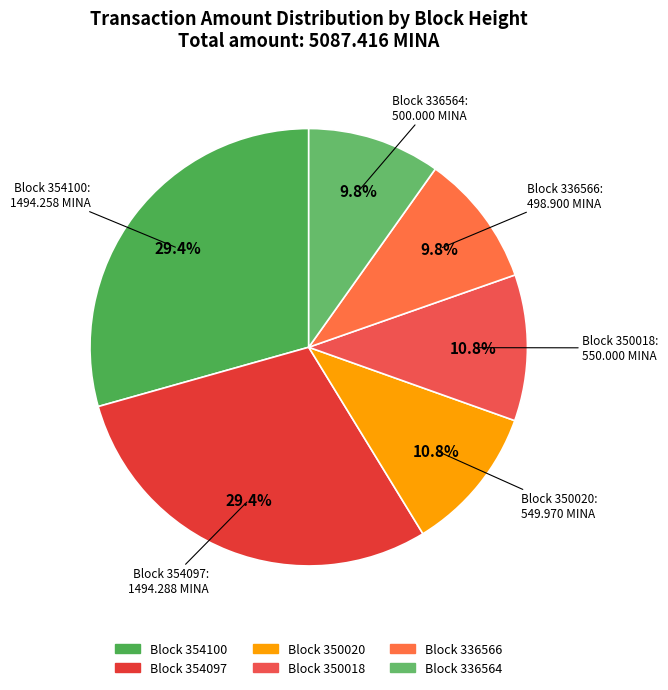

Is there a majority slice in this chart?

No